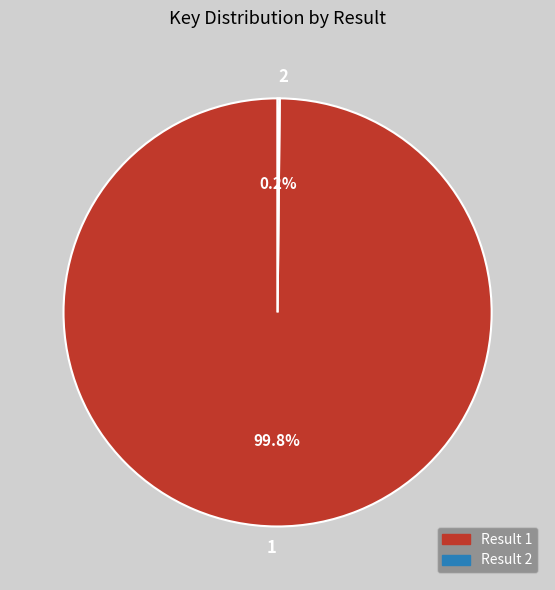

Is there any slice that represents more than half of the pie?

Yes